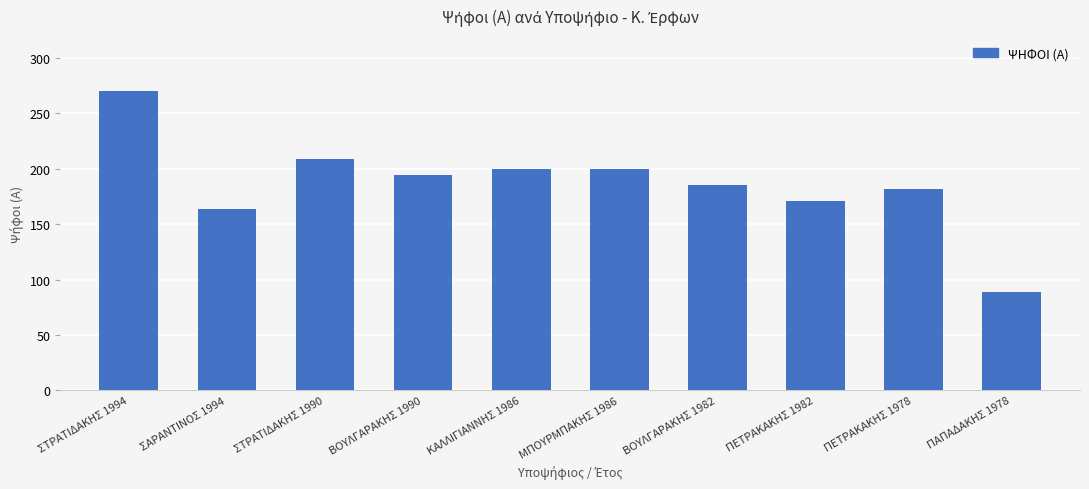

What is the approximate value at ΠΕΤΡΑΚΑΚΗΣ 1982, to the nearest 50?

150